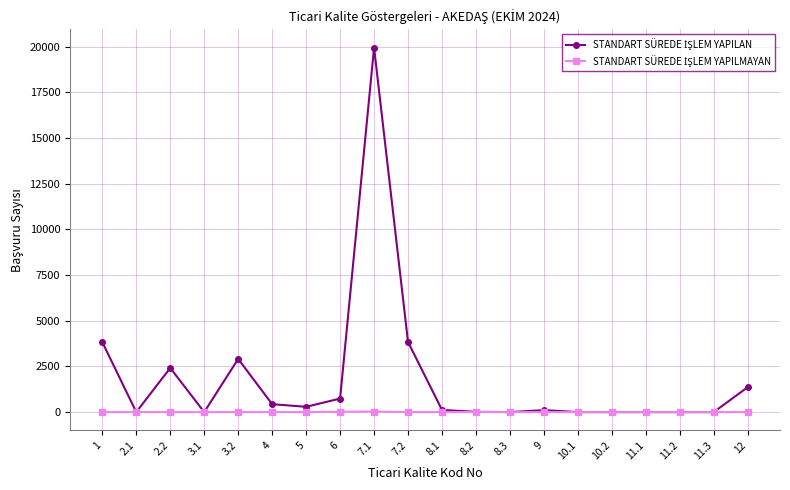

At which category is the sum across all series the highest?

7.1